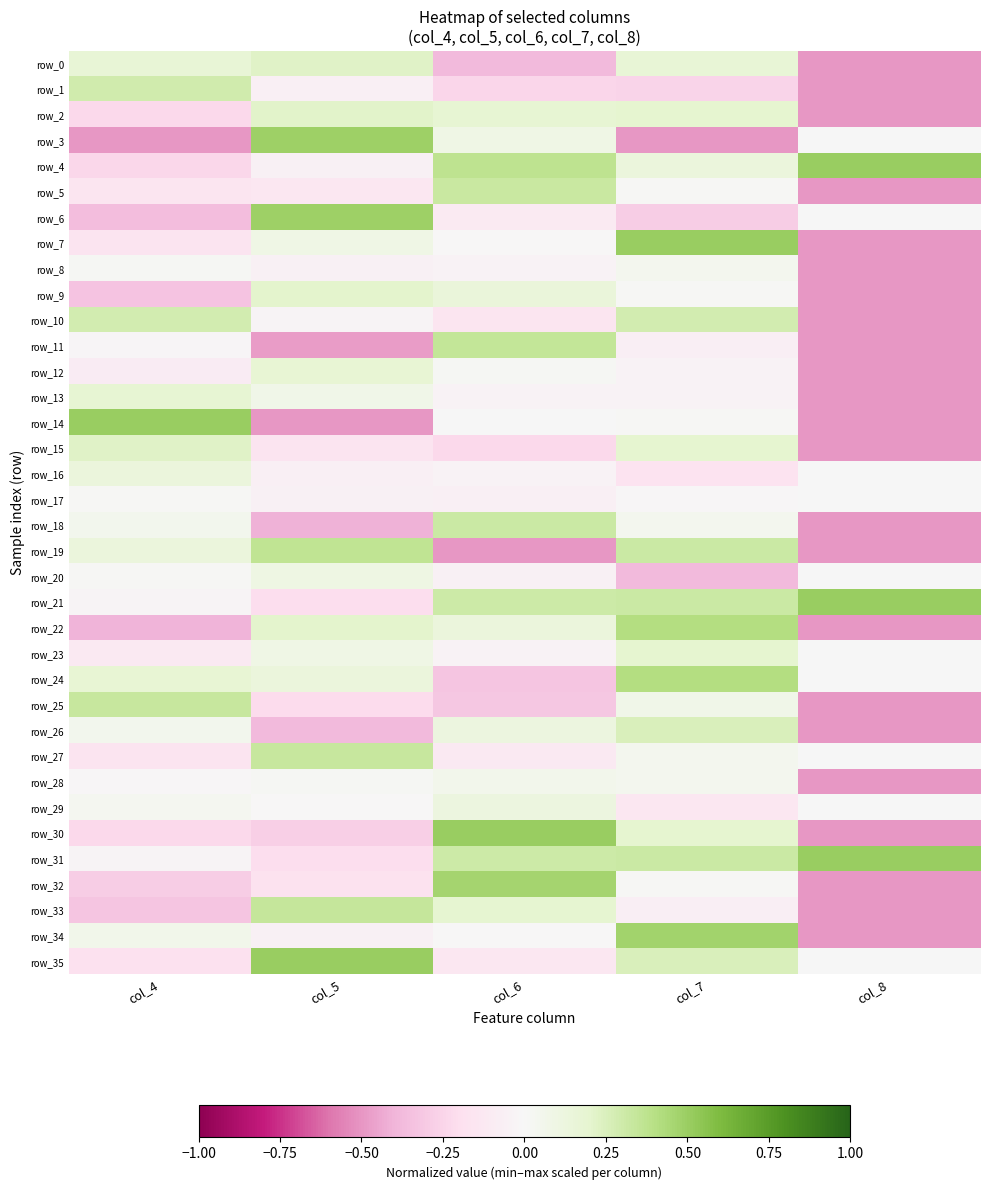

True or false: row_26 has a value of 0.2 at col_6.

False